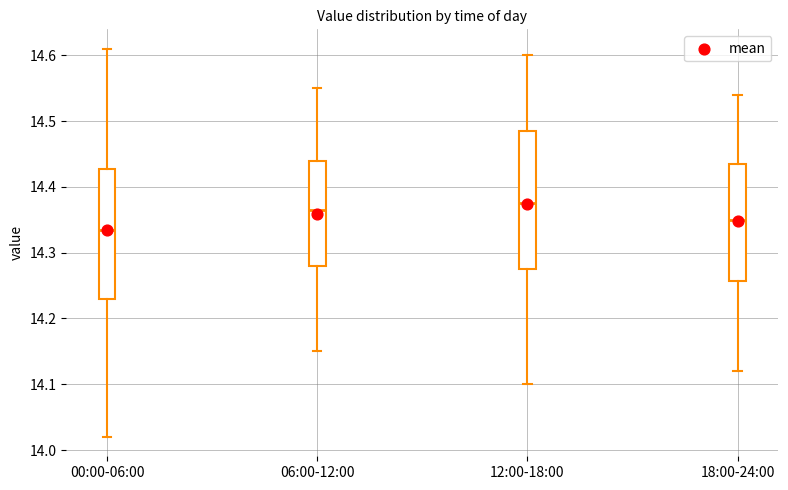

Reading left to right, read every box against the y-axis: the position of its median line, the range the box covers, and the ends of its whiskers. The values are not printed on the chart, so give them approximately, as read against the axis.

00:00-06:00: median 14.34, box 14.23 to 14.43, whiskers 14.02 to 14.61
06:00-12:00: median 14.37, box 14.28 to 14.44, whiskers 14.15 to 14.55
12:00-18:00: median 14.38, box 14.28 to 14.49, whiskers 14.10 to 14.60
18:00-24:00: median 14.35, box 14.26 to 14.44, whiskers 14.12 to 14.54